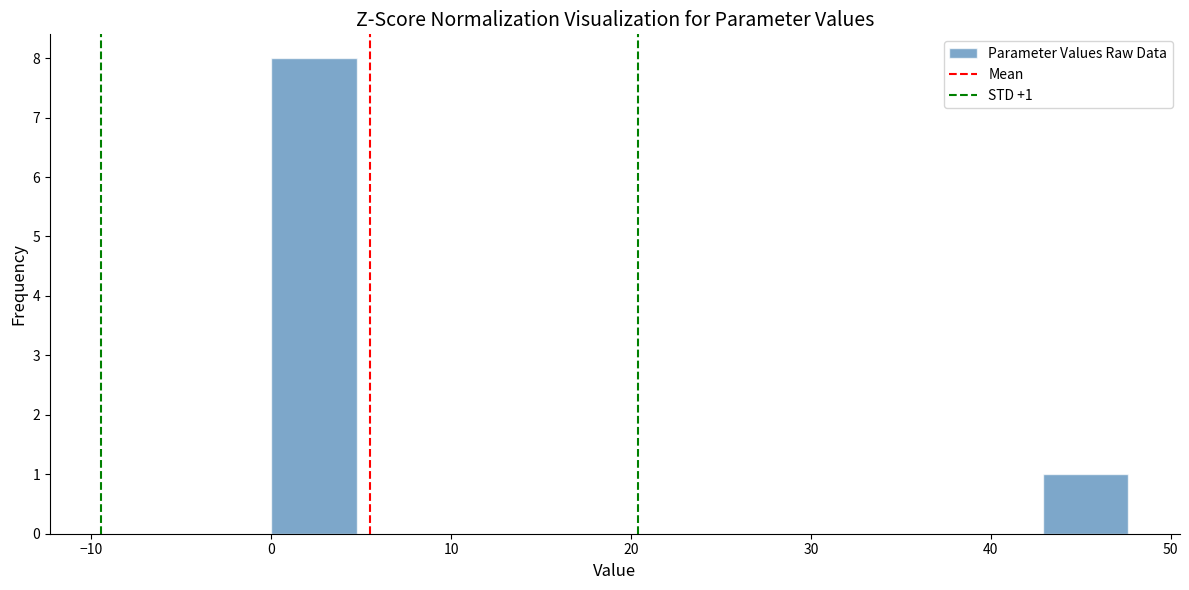

Over which range of the x-axis is the bar tallest?

0 to 5